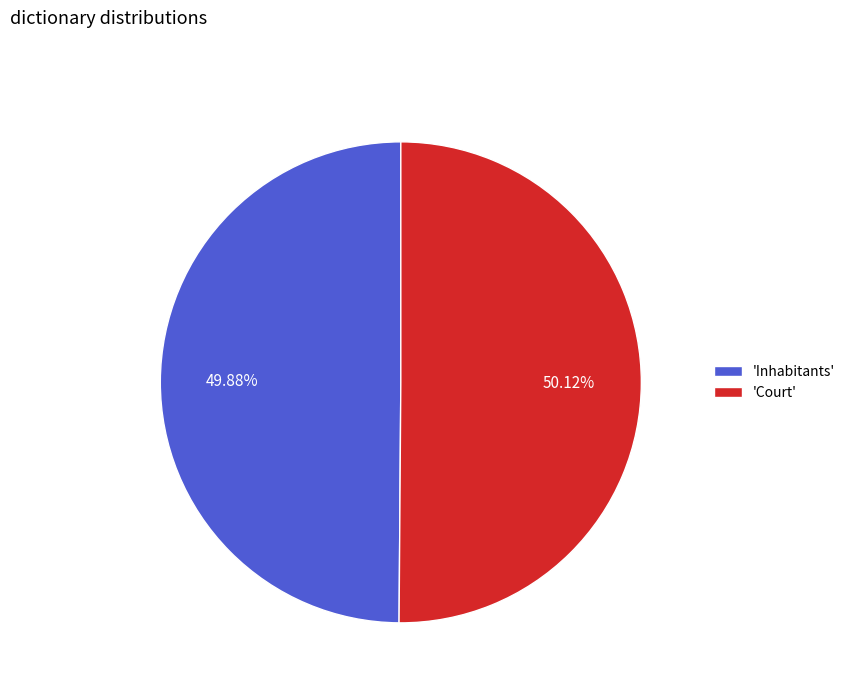

Is there a majority slice in this chart?

Yes